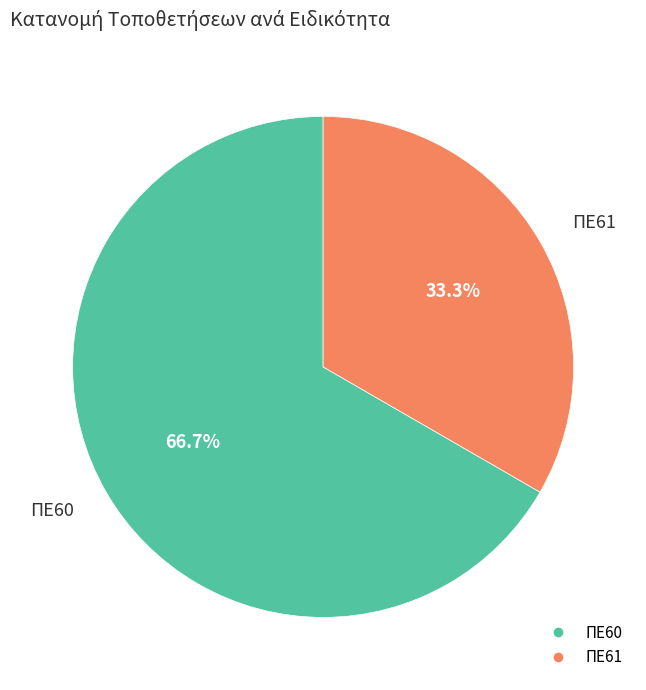

How many segments does this pie chart have?

2